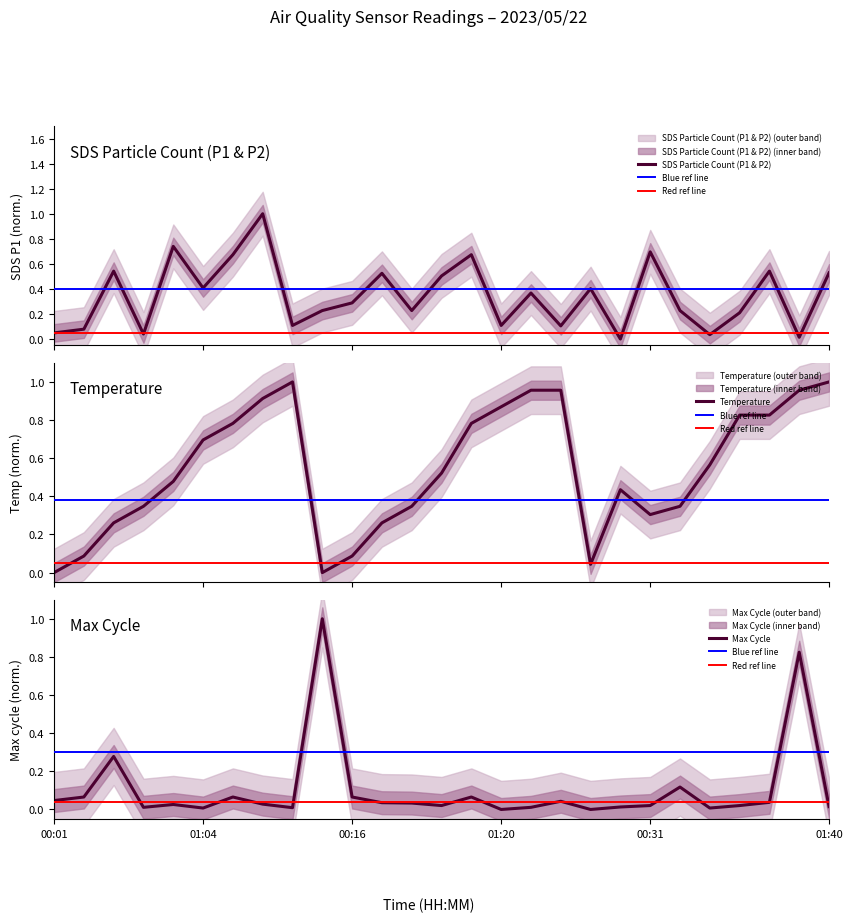

What is the sum of all SDS_P1 values?

9.3